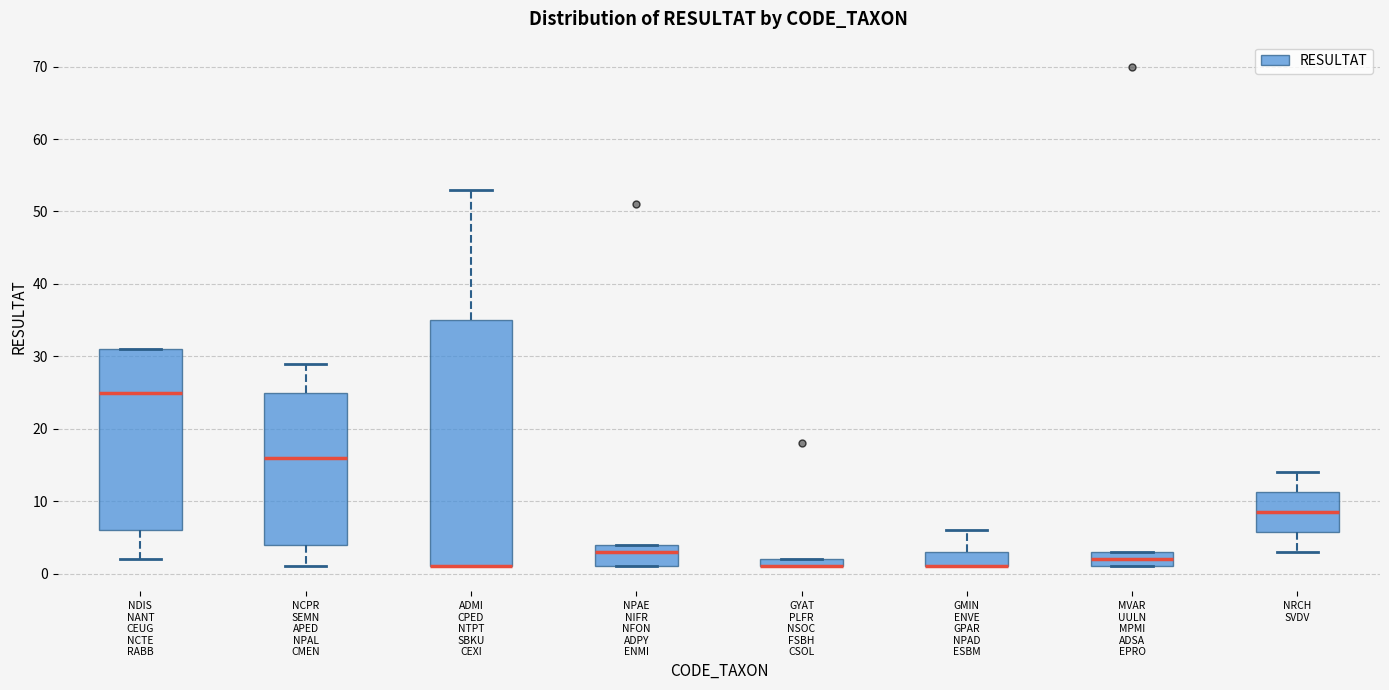

Where does the median line of the box for NRCH SVDV sit on the y-axis? The values are not printed on the chart, so give them approximately, as read against the axis.

9